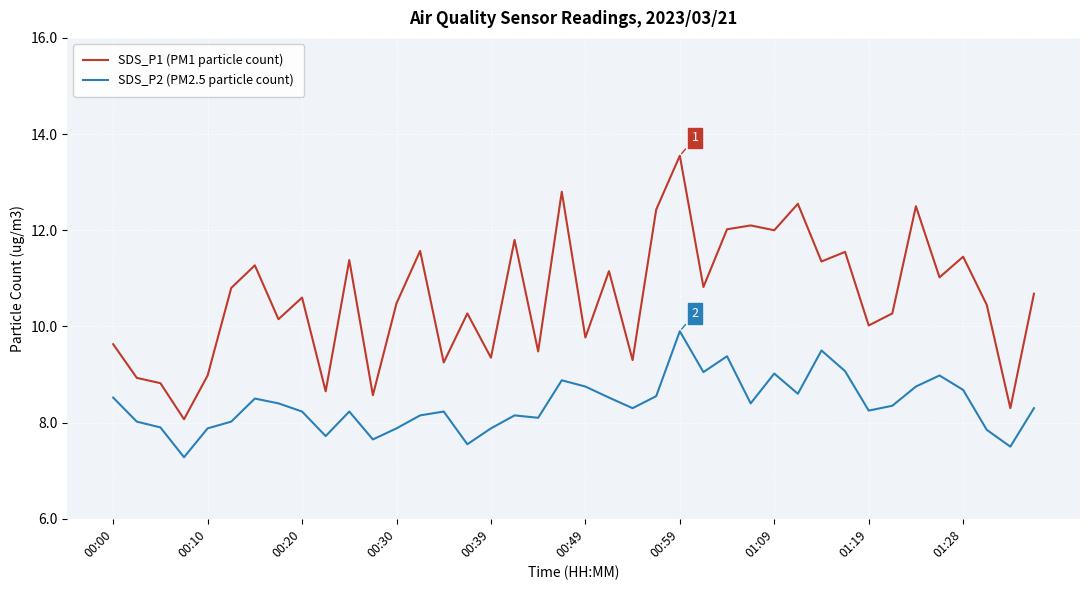

Which series has the widest spread of values?

SDS_P1 (PM1 particle count)